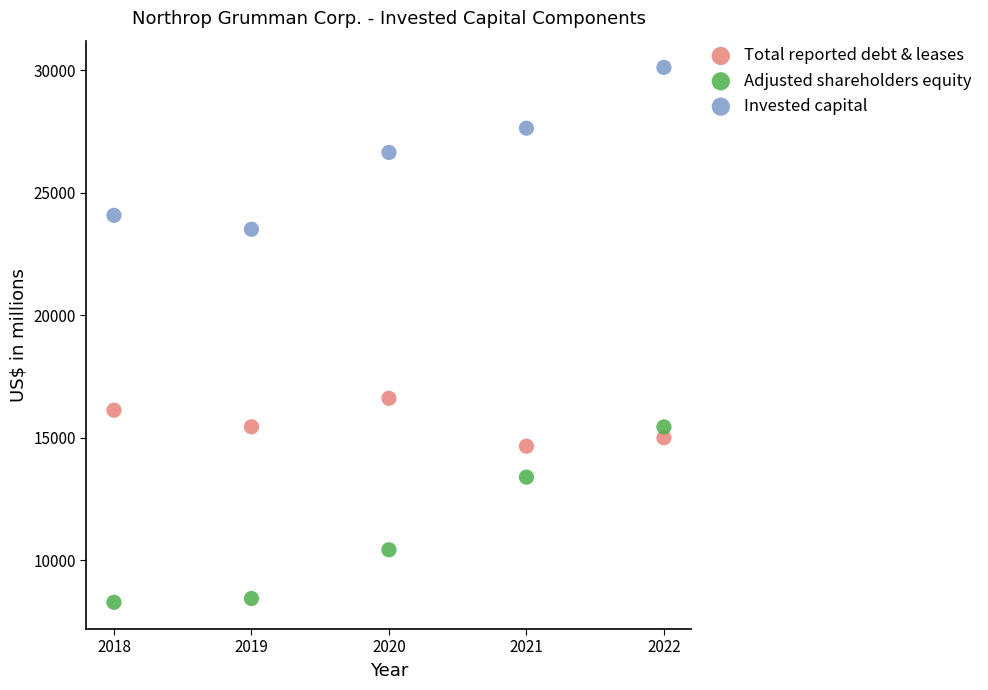

Which series reaches the minimum Y coordinate?

Adjusted shareholders equity